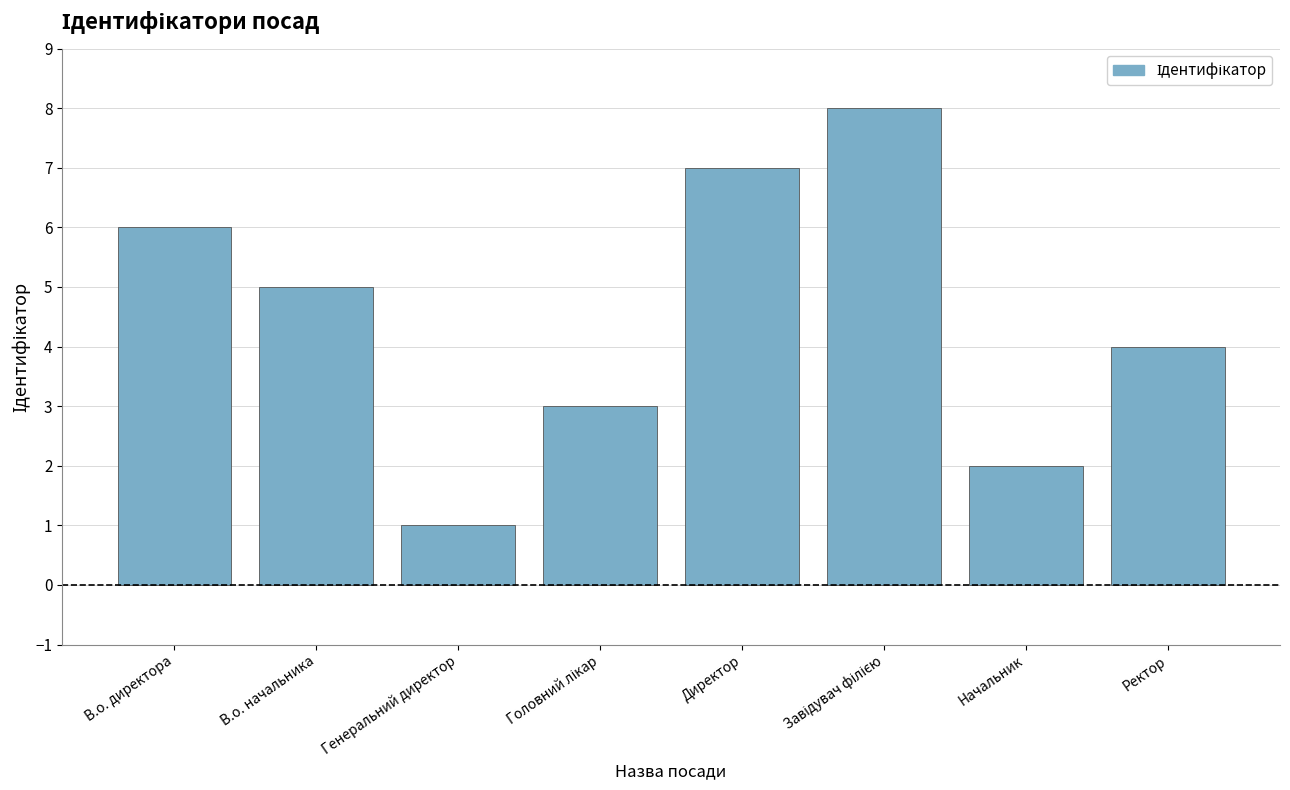

What is the greatest value displayed?

8